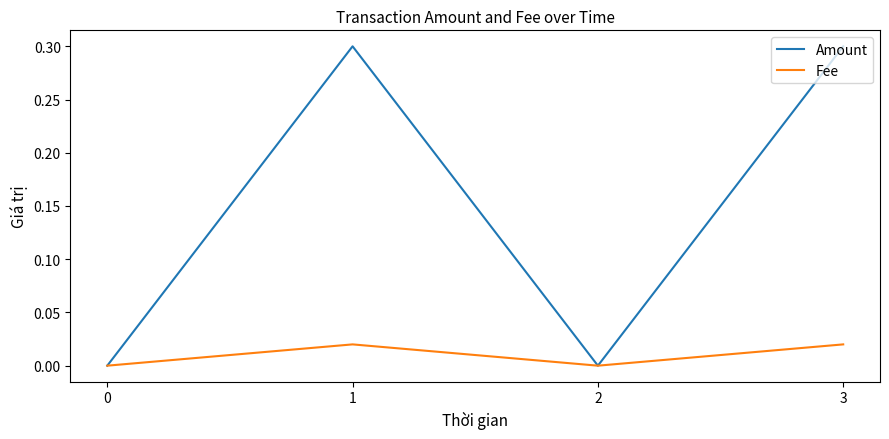

What is the difference between the second highest and minimum values in the Amount series?

0.3